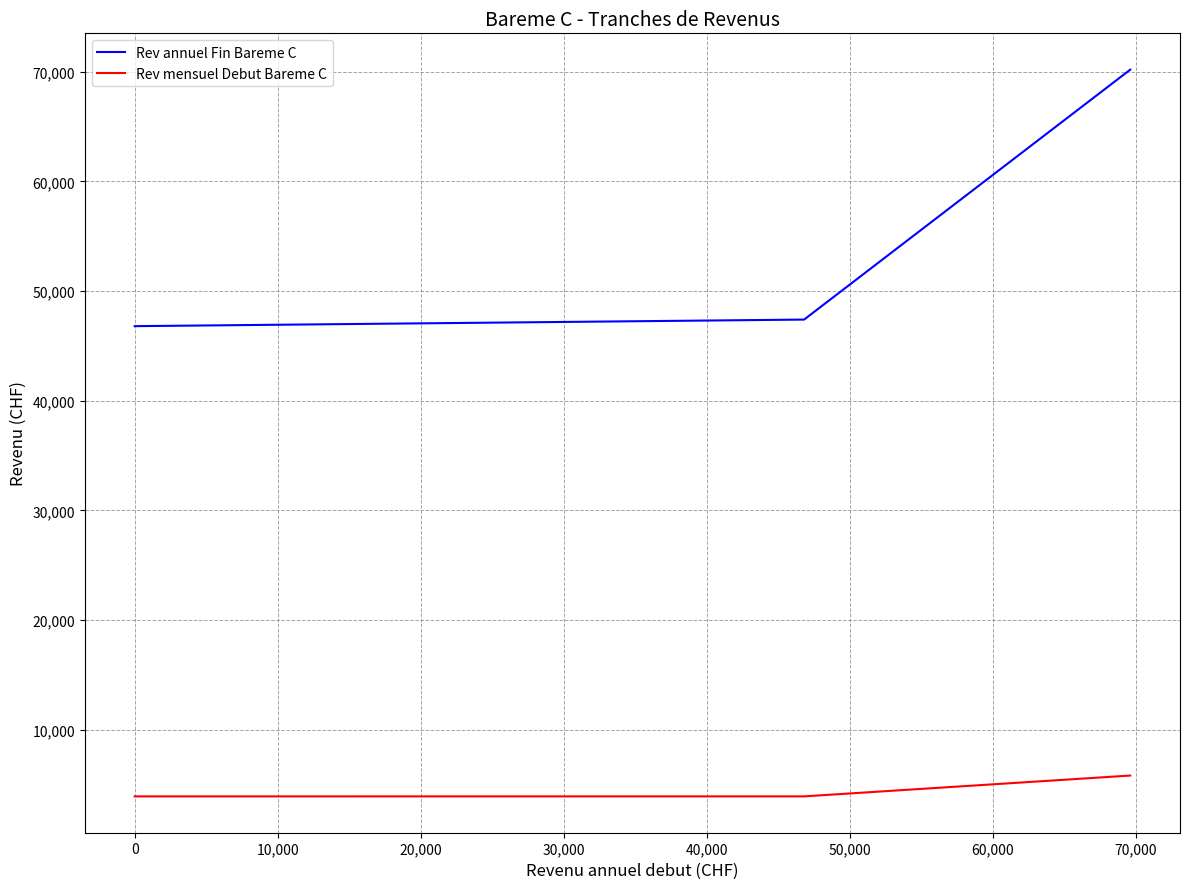

Which series has the largest range (max minus min)?

Rev annuel Fin Bareme C